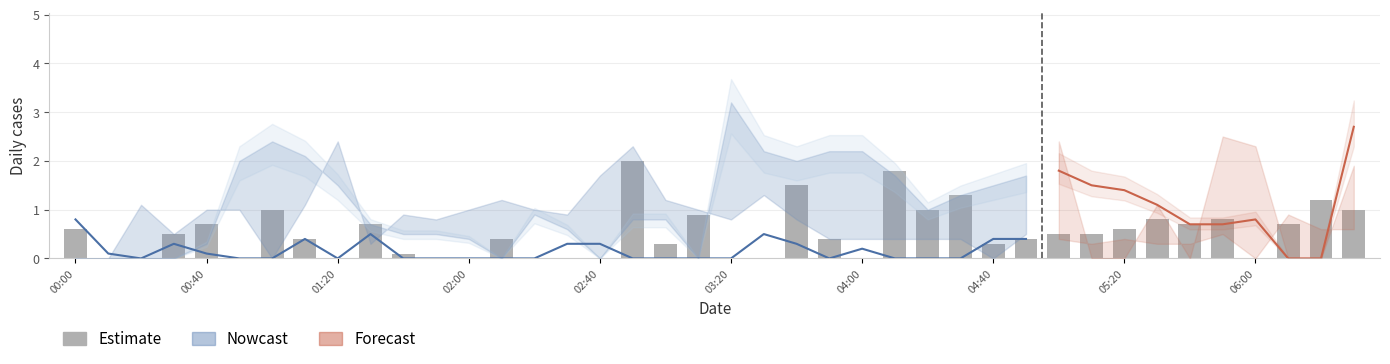

Read the value at 19.

0.9